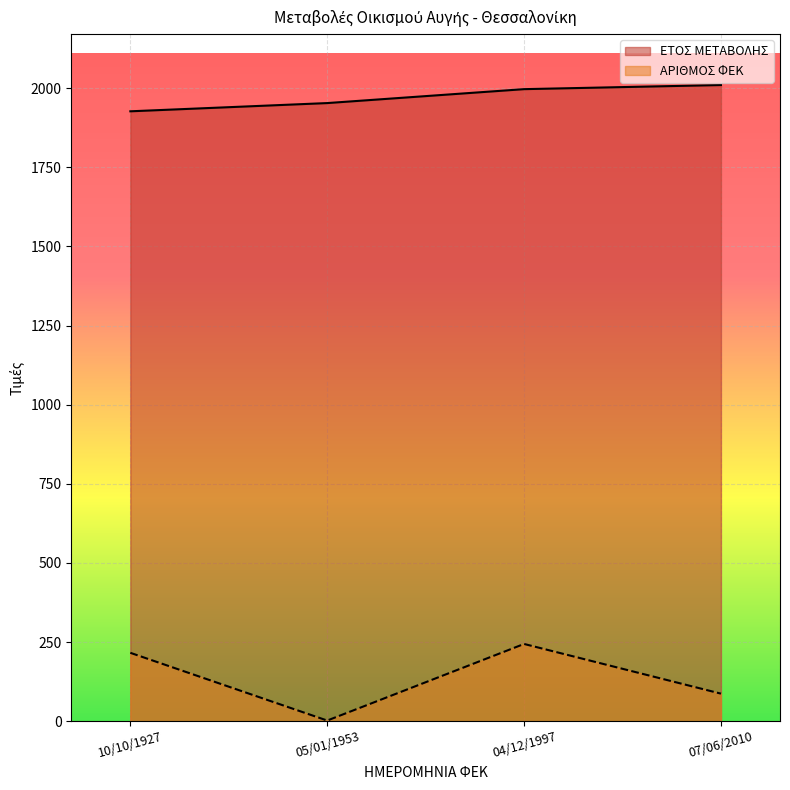

Reading left to right, what are all the values shown in this chart?

ΕΤΟΣ ΜΕΤΑΒΟΛΗΣ: 1927	1953	1997	2010
ΑΡΙΘΜΟΣ ΦΕΚ: 216	2	244	87